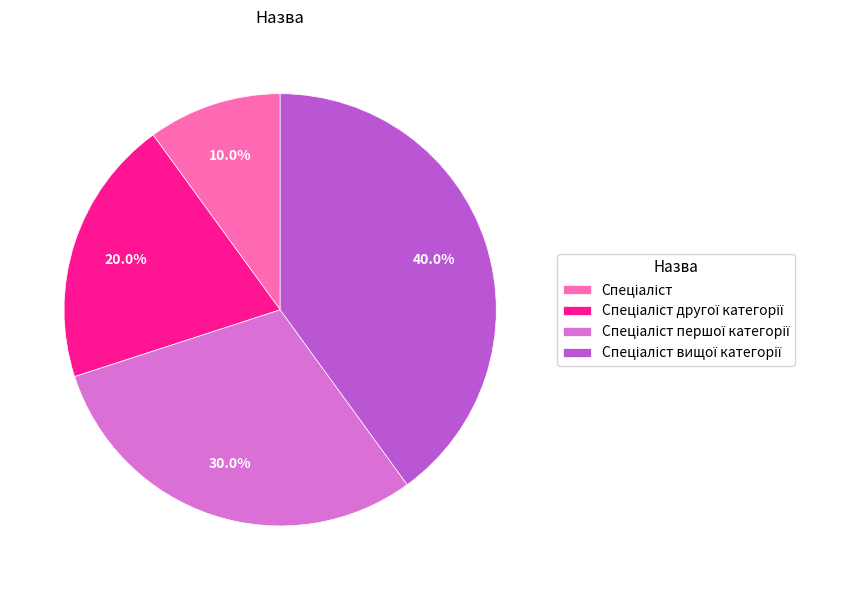

Is there a majority slice in this chart?

No